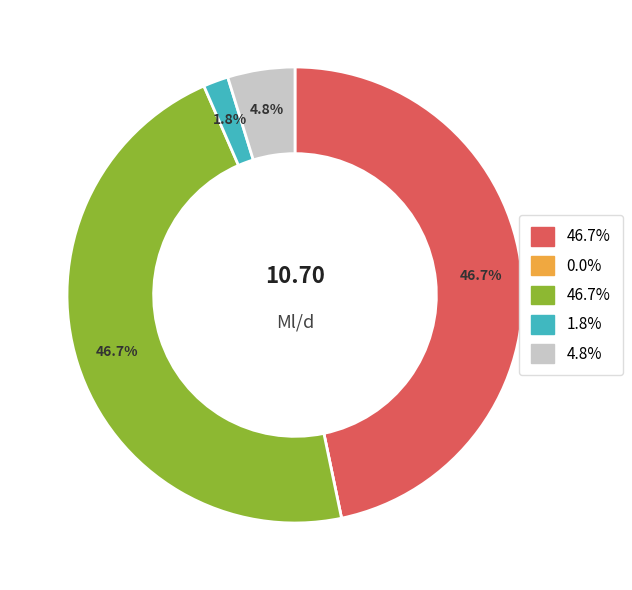

Does any single category account for the majority?

No